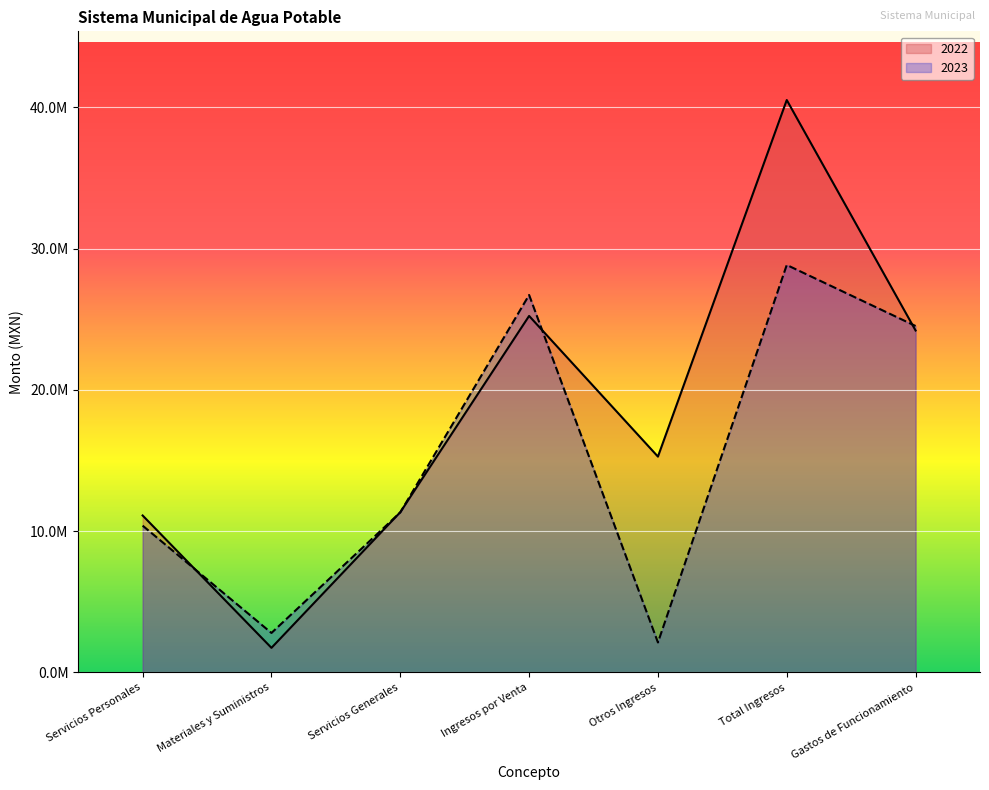

What position from the right is Gastos de Funcionamiento?

1